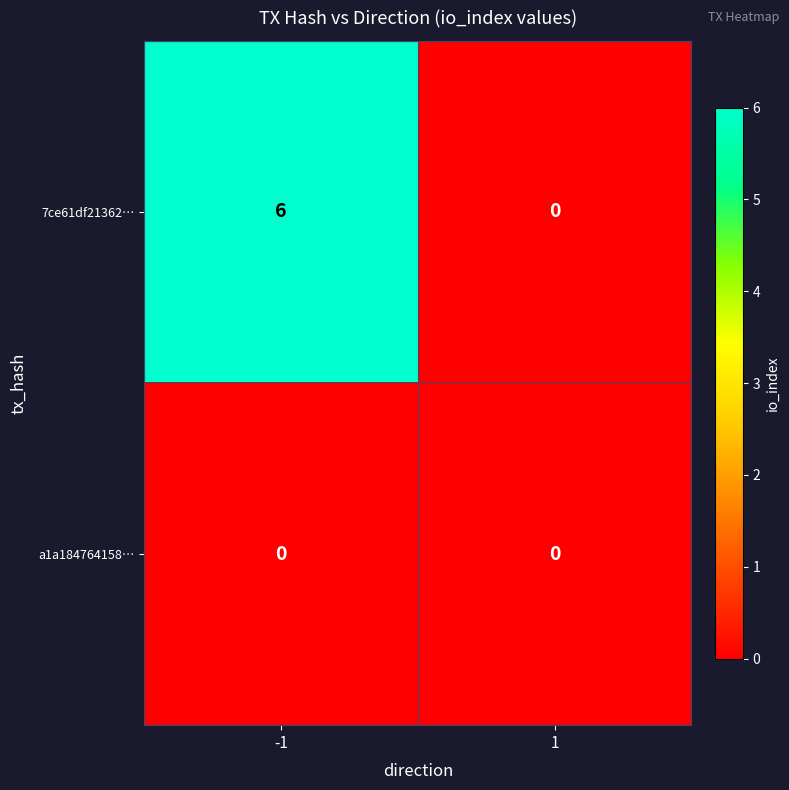

List the series in order of their peak value, lowest first.

a1a184764158…, 7ce61df21362…